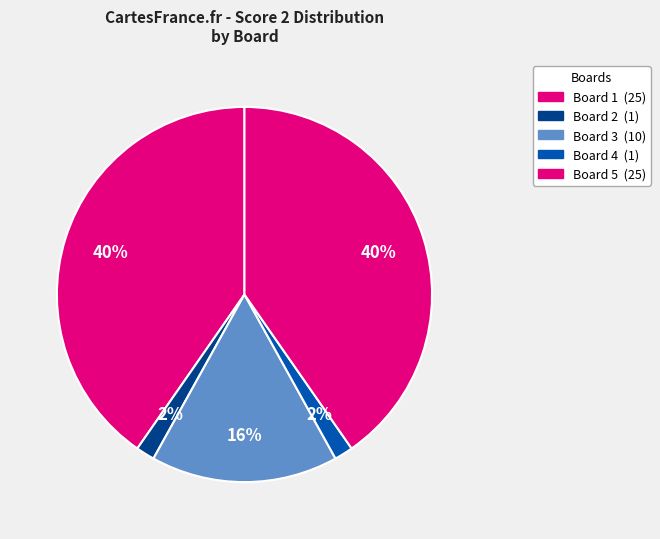

How many slices are in this pie chart?

5